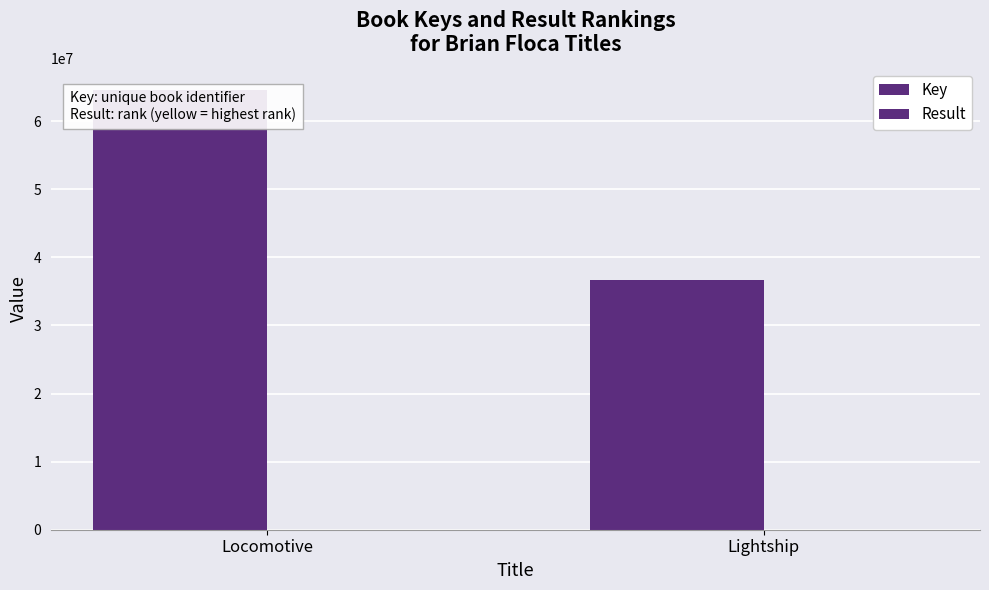

Are the bars grouped side by side (vs. stacked)?

Yes